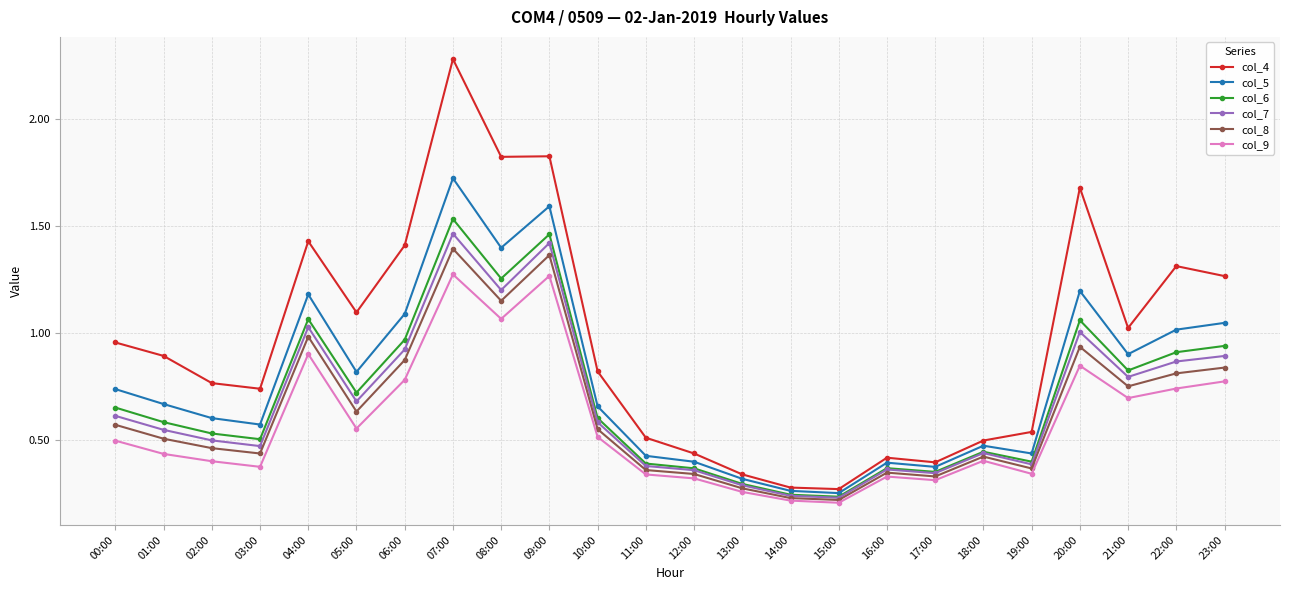

What is the total value across all series at 18:00?

2.7